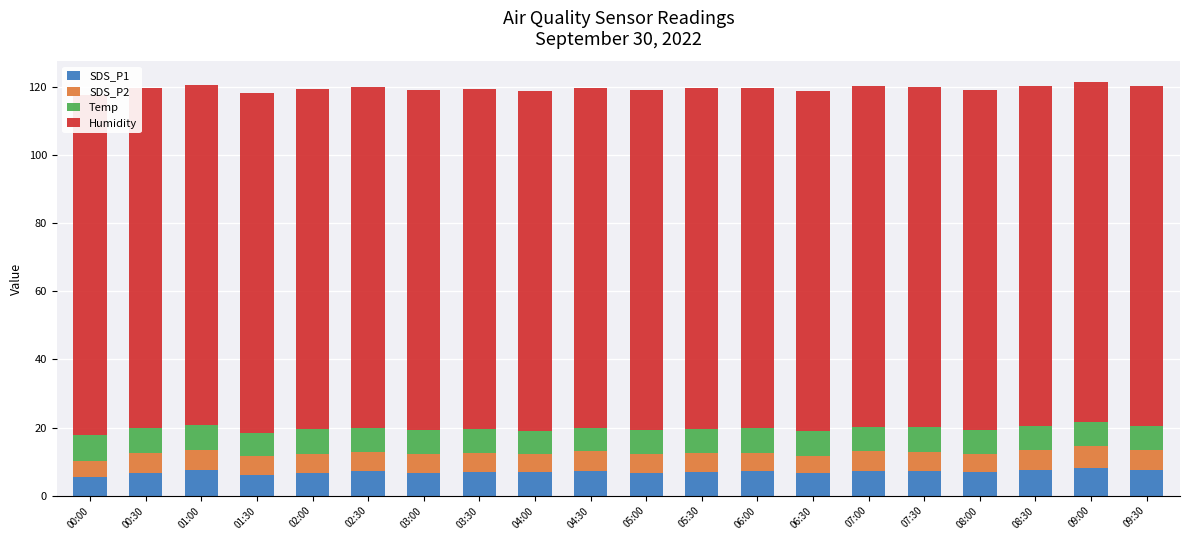

What is the spread (max minus min) of values at 00:30?

94.1